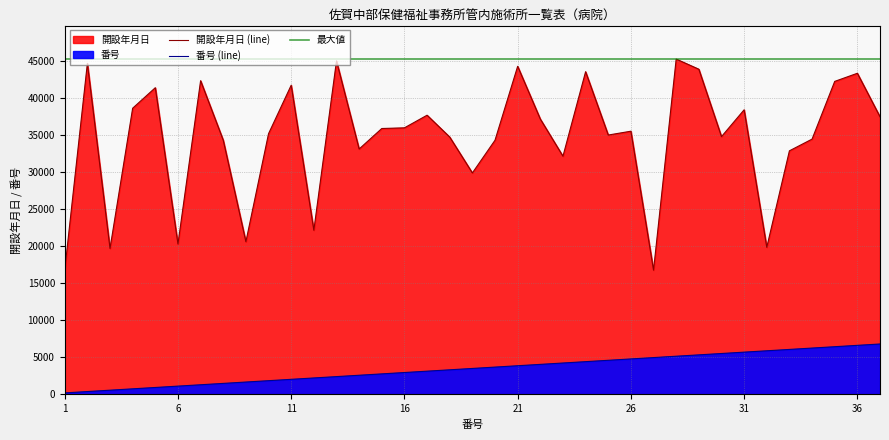

Rank the series at 31 from highest to lowest value.

開設年月日, 番号